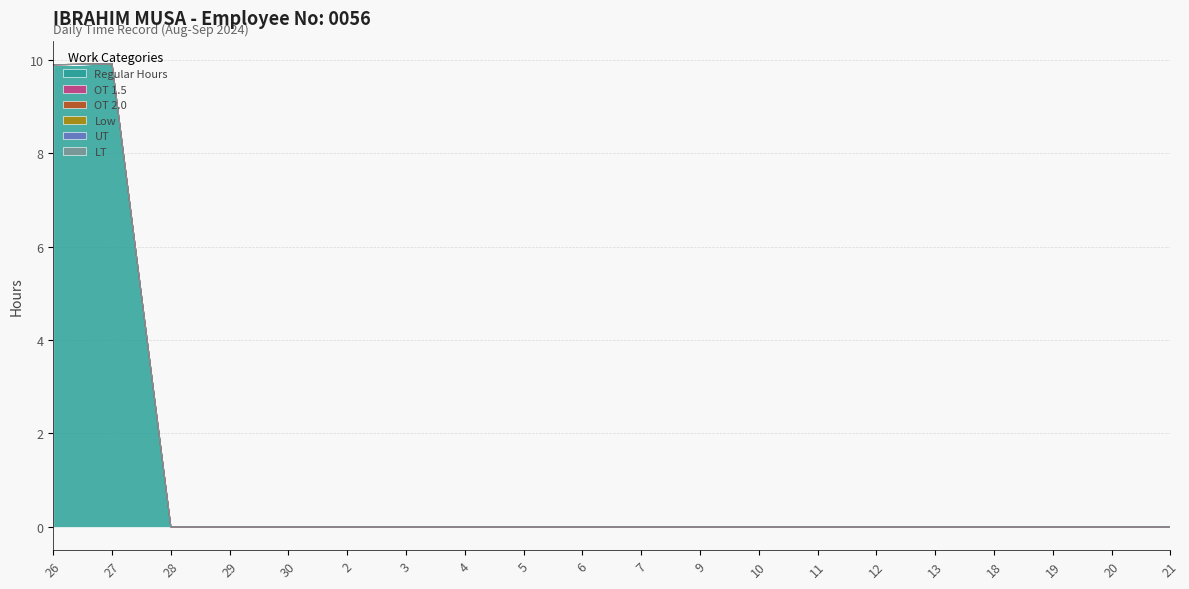

Reading left to right, list all the values displayed in this chart.

Regular Hours: 9.9	9.9	0.0	0.0	0.0	0.0	0.0	0.0	0.0	0.0	0.0	0.0	0.0	0.0	0.0	0.0	0.0	0.0	0.0	0.0
OT 1.5: 0.0	0.0	0.0	0.0	0.0	0.0	0.0	0.0	0.0	0.0	0.0	0.0	0.0	0.0	0.0	0.0	0.0	0.0	0.0	0.0
OT 2.0: 0.0	0.0	0.0	0.0	0.0	0.0	0.0	0.0	0.0	0.0	0.0	0.0	0.0	0.0	0.0	0.0	0.0	0.0	0.0	0.0
Low: 0.0	0.0	0.0	0.0	0.0	0.0	0.0	0.0	0.0	0.0	0.0	0.0	0.0	0.0	0.0	0.0	0.0	0.0	0.0	0.0
UT: 0.0	0.0	0.0	0.0	0.0	0.0	0.0	0.0	0.0	0.0	0.0	0.0	0.0	0.0	0.0	0.0	0.0	0.0	0.0	0.0
LT: 0.0	0.0	0.0	0.0	0.0	0.0	0.0	0.0	0.0	0.0	0.0	0.0	0.0	0.0	0.0	0.0	0.0	0.0	0.0	0.0